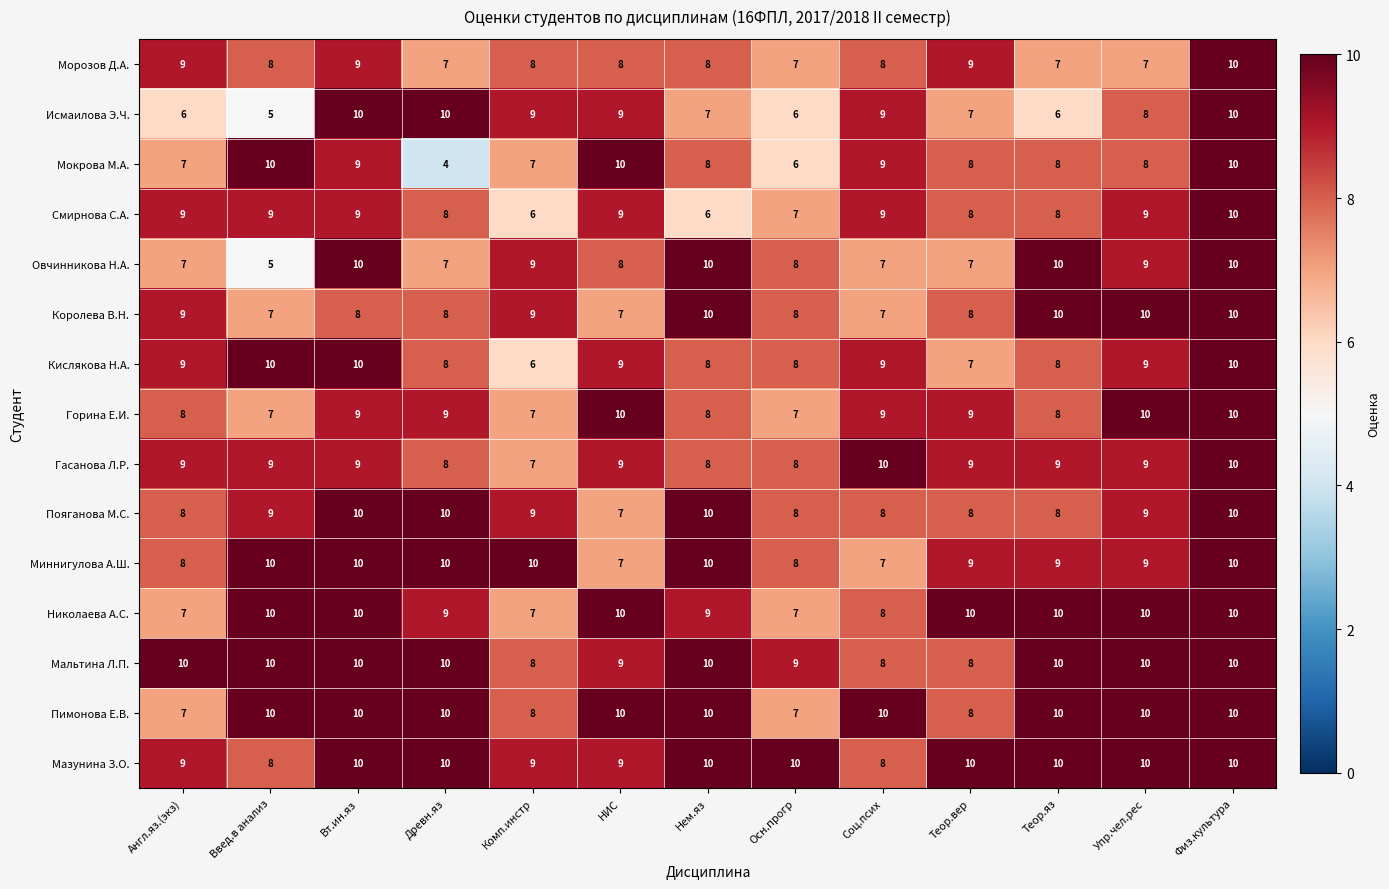

What value does the Миннигулова А.Ш. series have at Нем.яз?

10